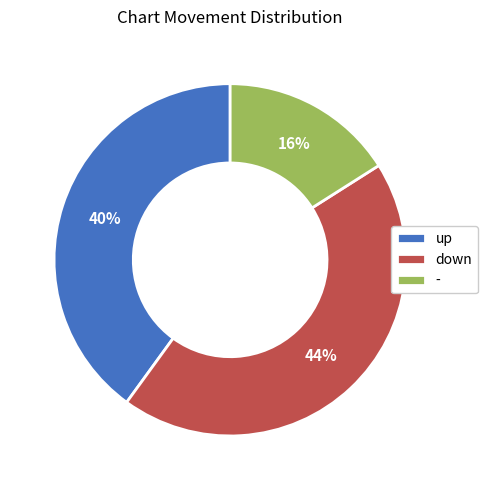

To the nearest percent, what is the average slice percentage?

33%